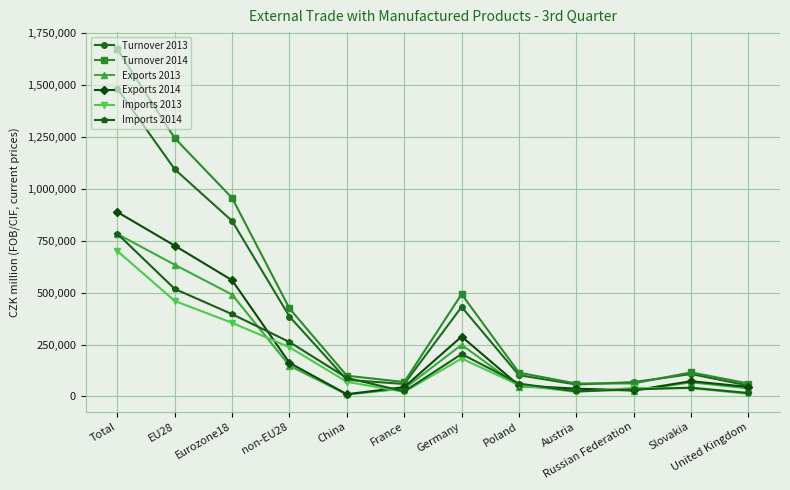

At which label is Exports 2014 closest to 449661?

Eurozone18